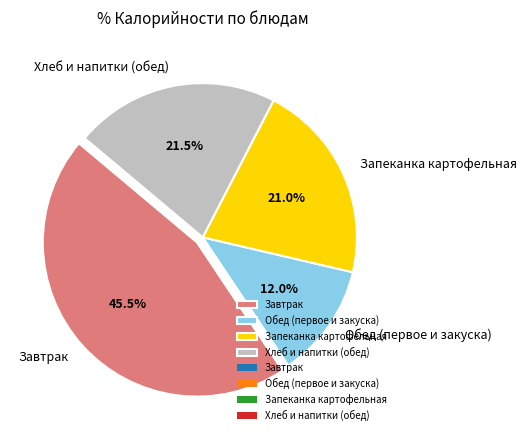

Combined, do Завтрак and Запеканка картофельная account for over 50%?

Yes